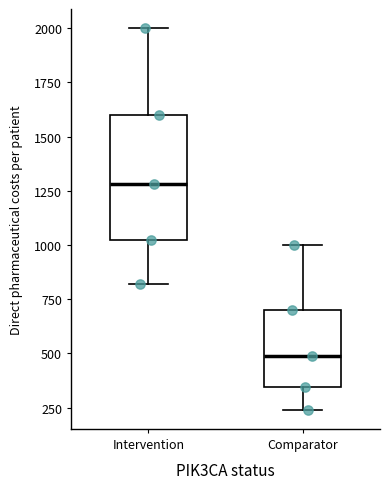

Reading left to right, read every box against the y-axis: the position of its median line, the range the box covers, and the ends of its whiskers. The values are not printed on the chart, so give them approximately, as read against the axis.

Intervention: median 1300, box 1000 to 1600, whiskers 800 to 2000
Comparator: median 500, box 350 to 700, whiskers 250 to 1000